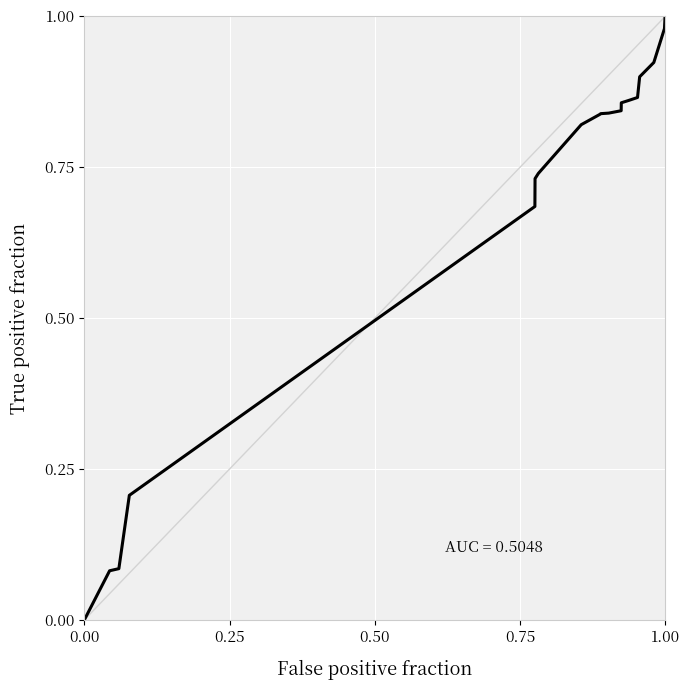

How many data points does each series have?

22